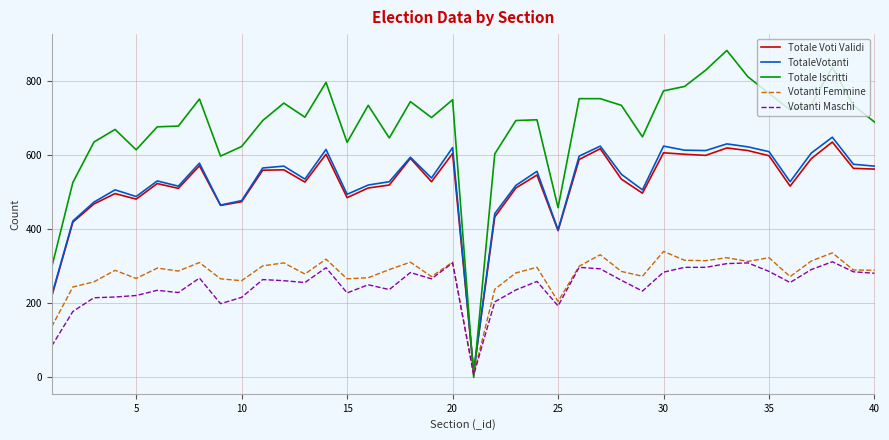

Which series has the largest total across all categories?

Totale Iscritti